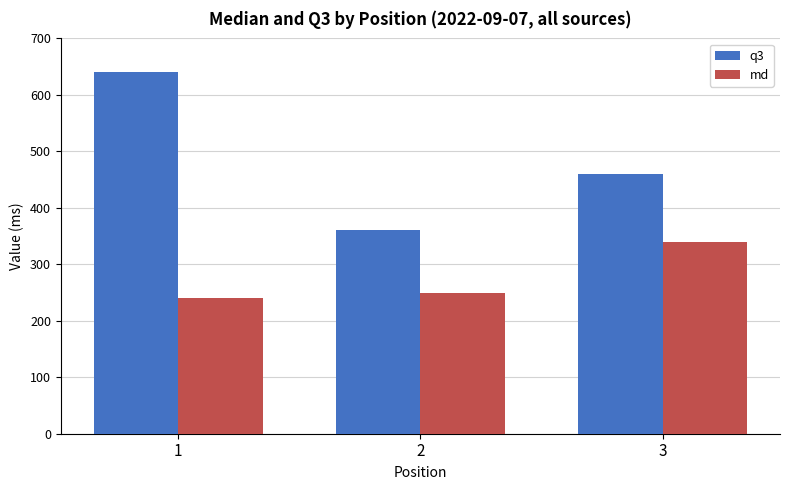

What is the difference between the maximum and minimum values in the md series?

100